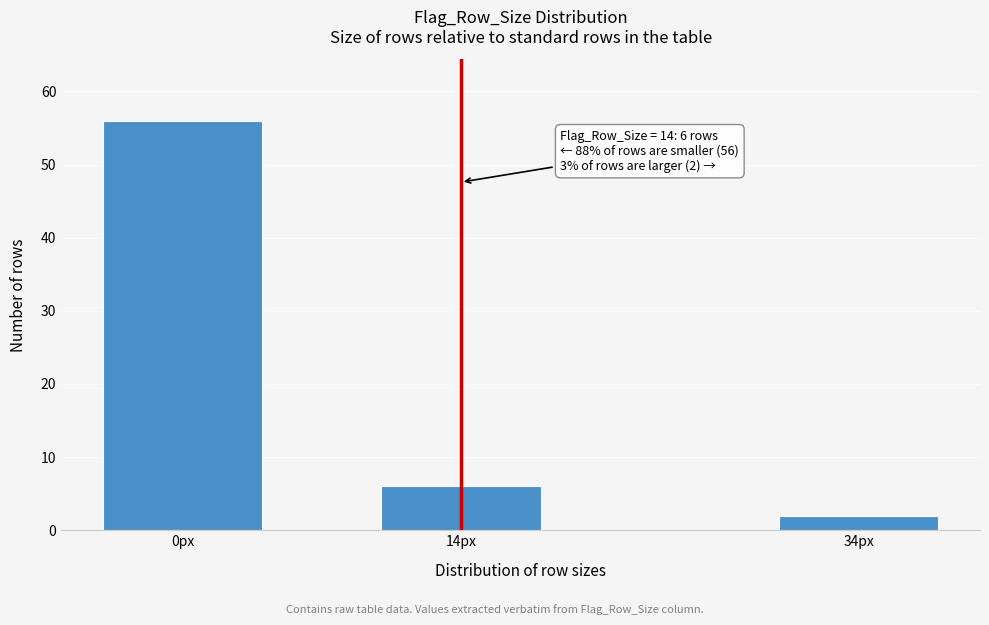

Reading left to right, extract all data points from this chart.

0px=56	14px=6	34px=2